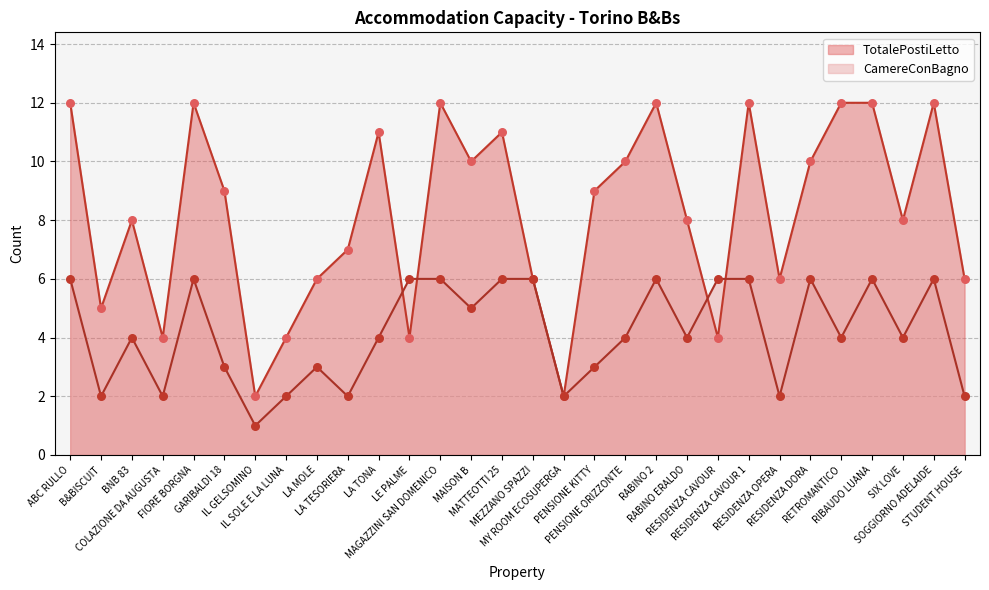

Which series has the largest total across all categories?

TotalePostiLetto